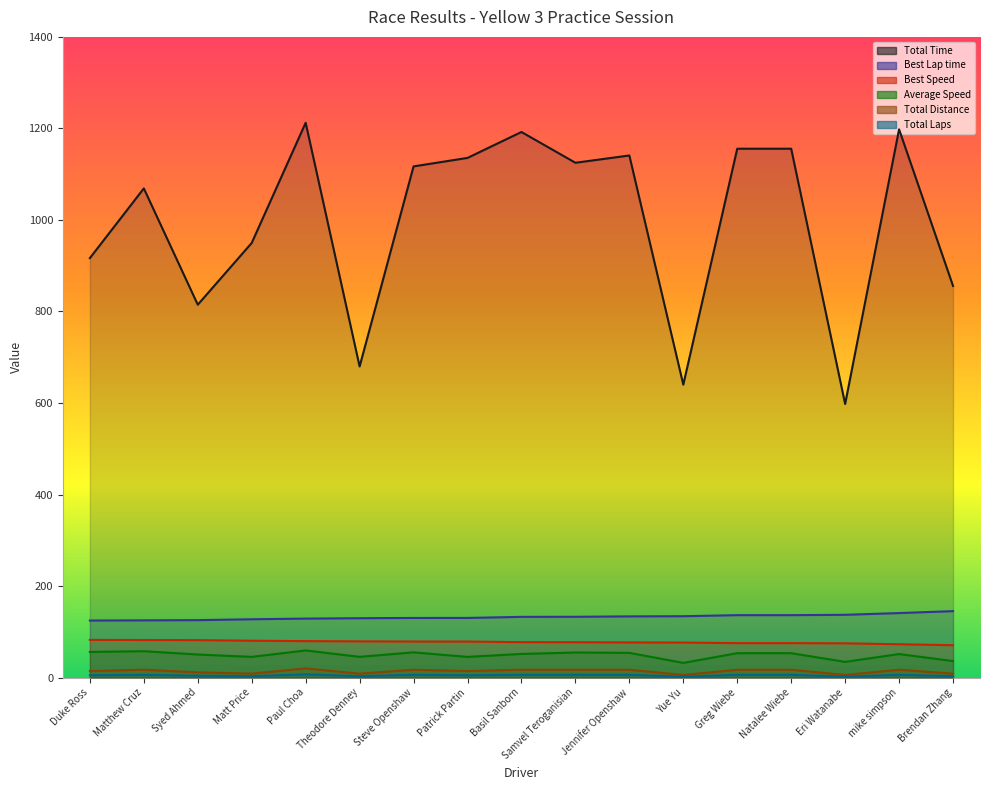

What is the difference between the maximum and minimum values in the Best Speed series?

11.6